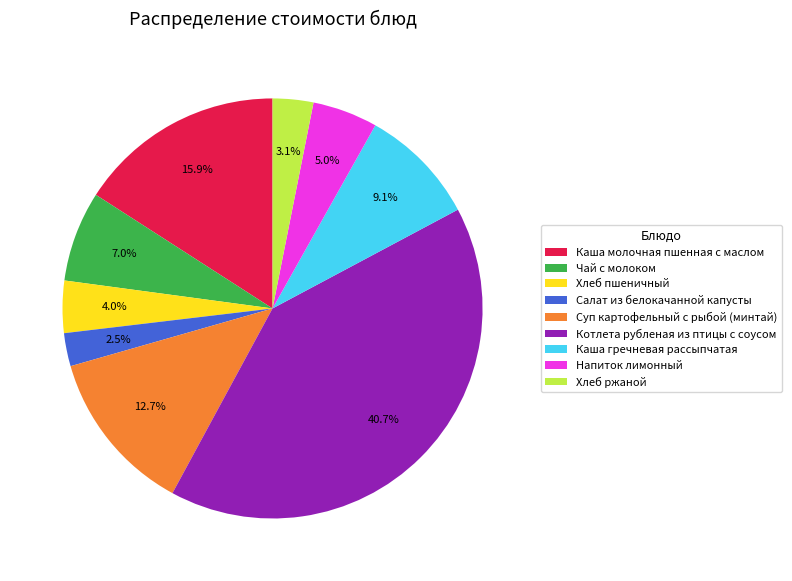

How many slices are in this pie chart?

9